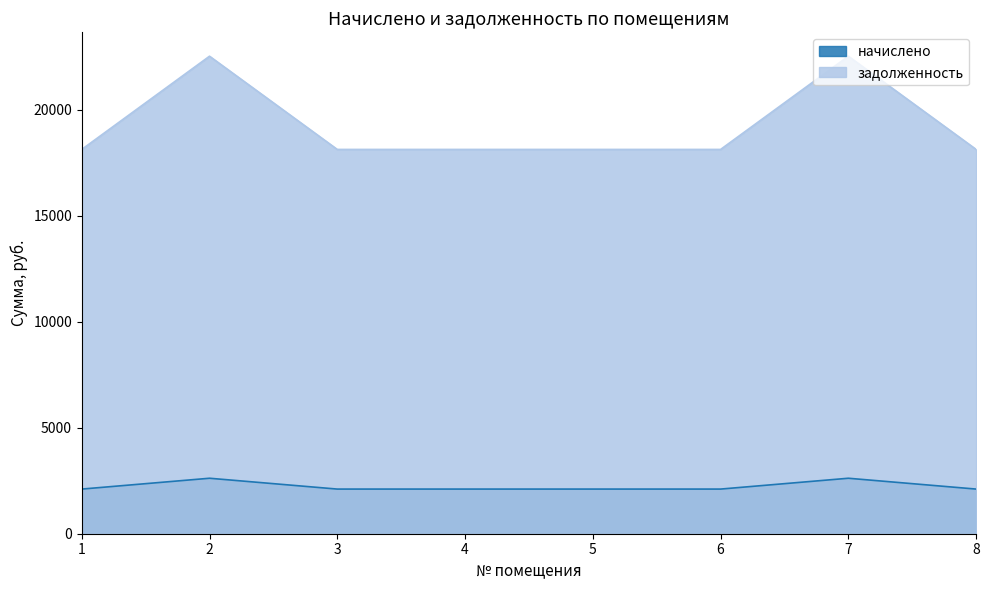

Which category has the lowest value in the начислено series?

1